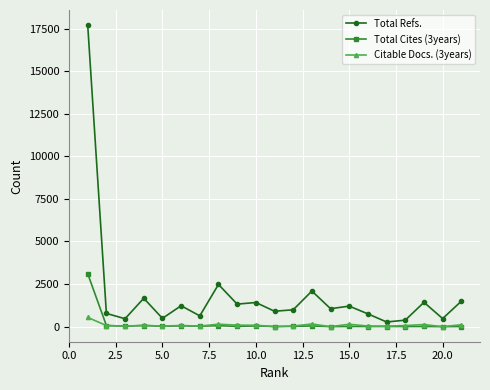

What is the difference between the second highest and minimum values in the Total Cites (3years) series?

66